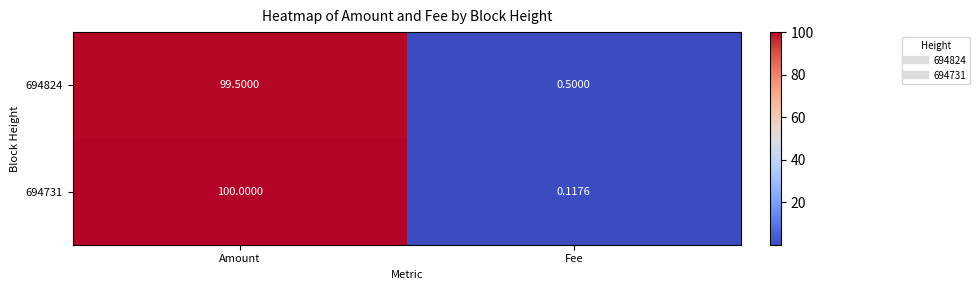

What is the total value across all series at Fee?

0.6